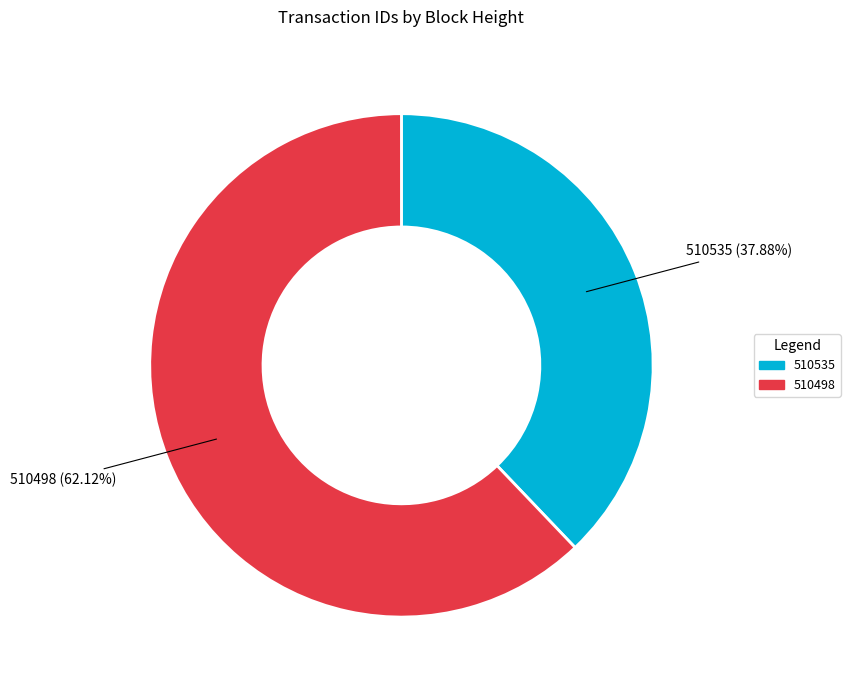

Which slice is the smallest?

510535